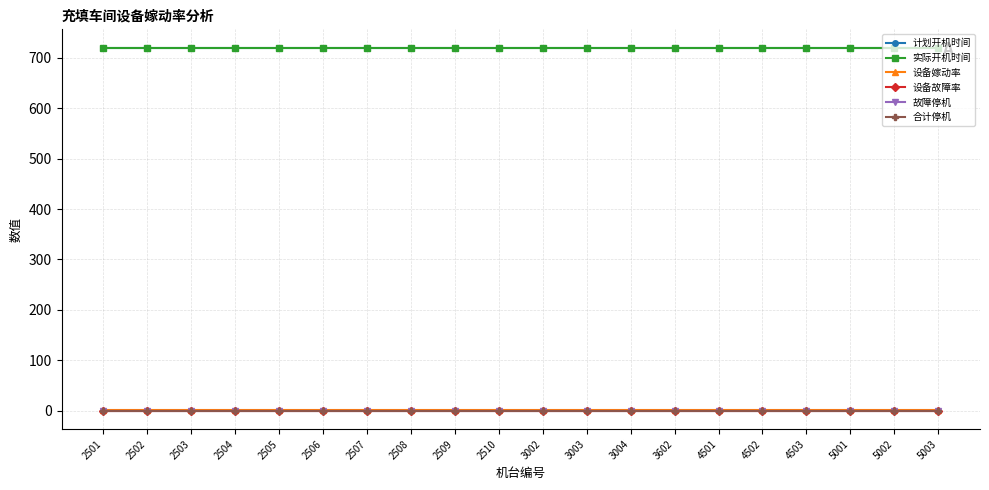

What is the minimum value for 设备嫁动率?

1